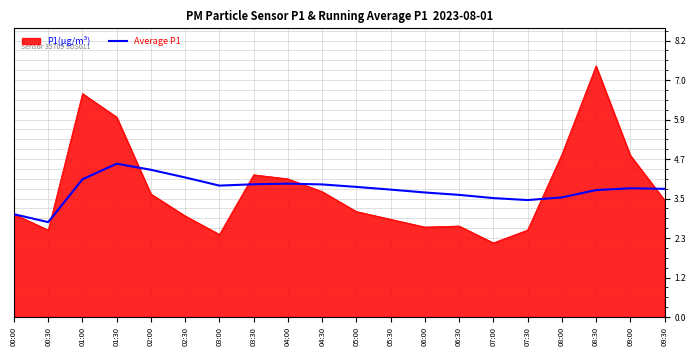

List the series in order of their peak value, highest first.

P1(μg/m³), Average P1